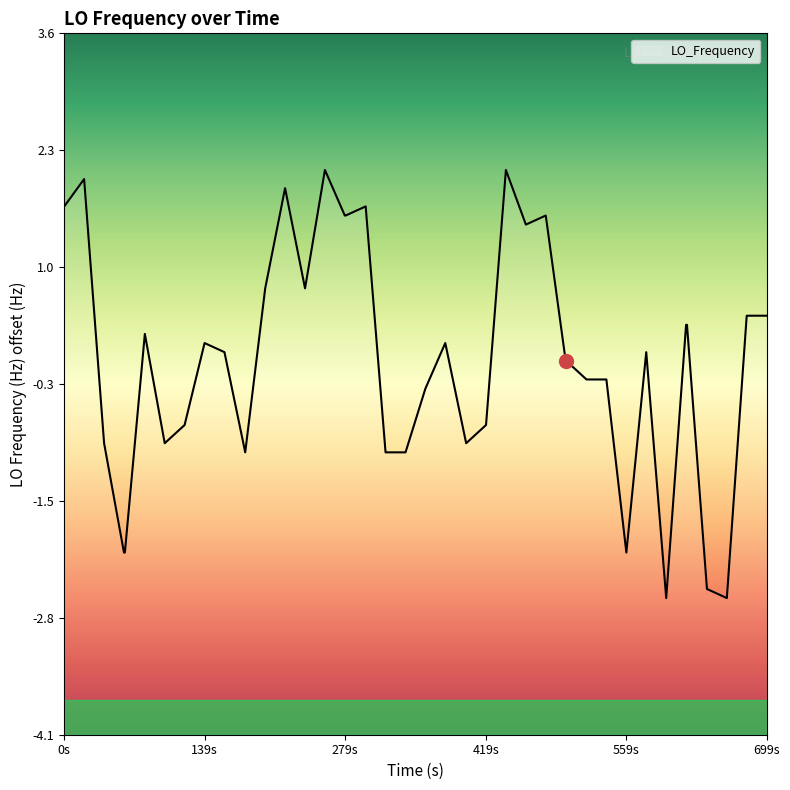

What is the minimum value shown in the chart?

-2.6